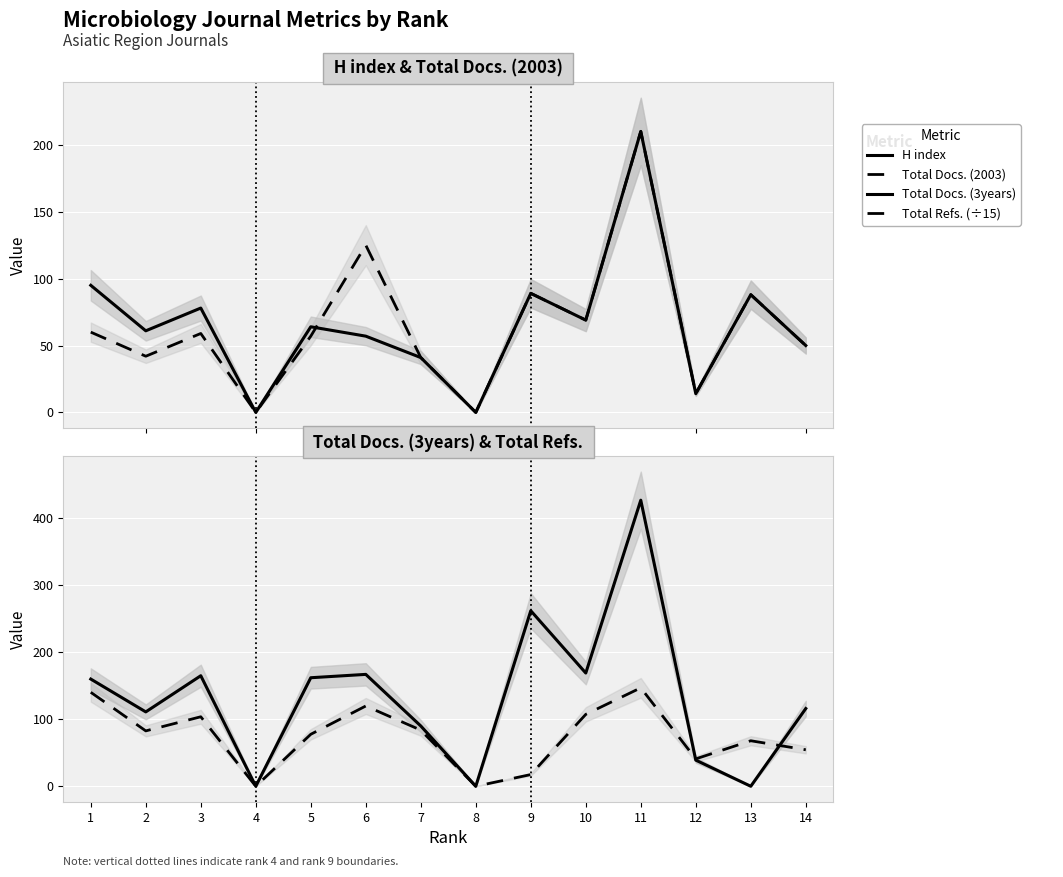

Is the value of Total Refs. (÷15) at 11 greater than the value of Total Docs. (2003) at 14?

Yes